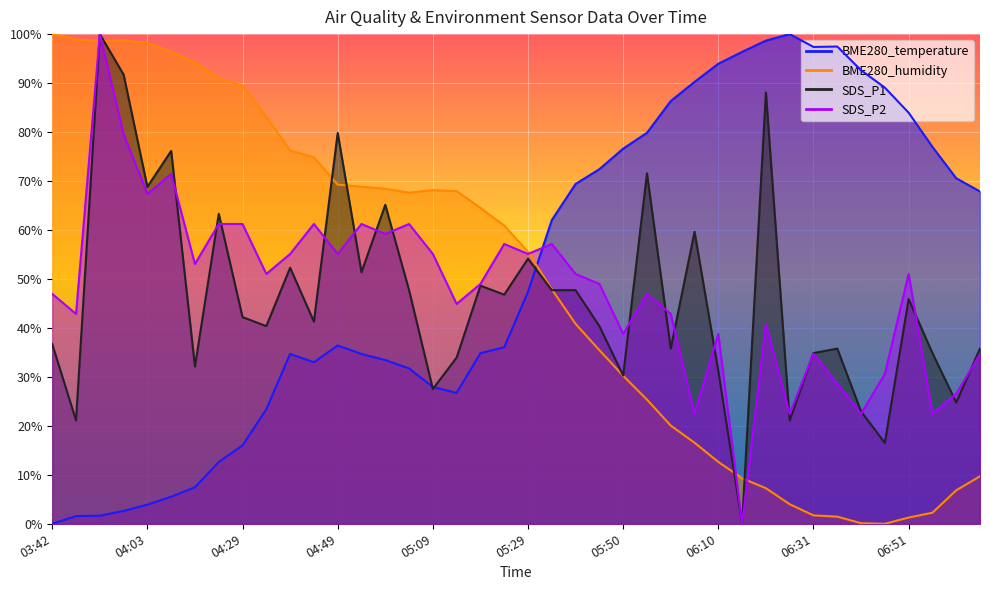

Between 04:34 and 06:26, which series saw the biggest shift?

BME280_humidity